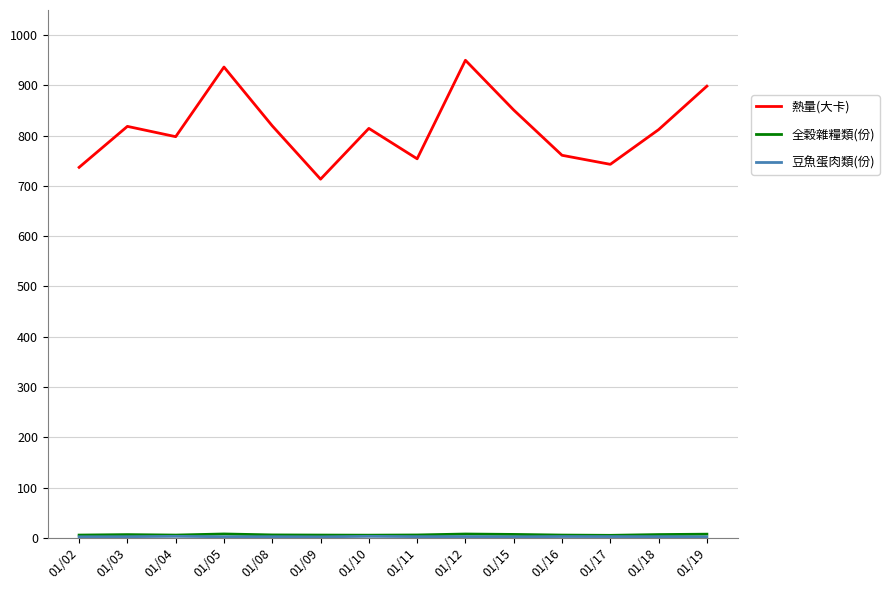

Which series has the widest spread of values?

熱量(大卡)